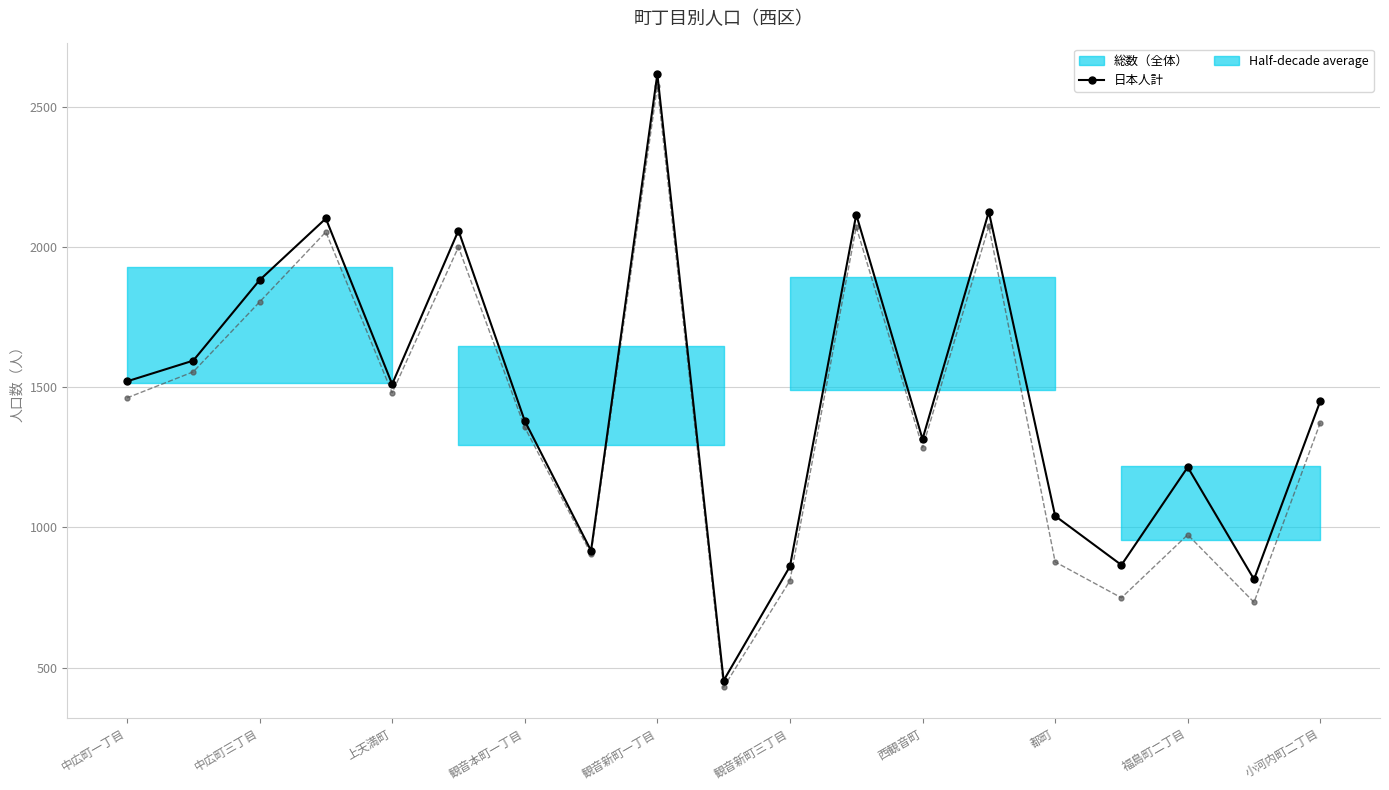

Read the 総数（全体） value at 観音新町三丁目, to the nearest 100.

900